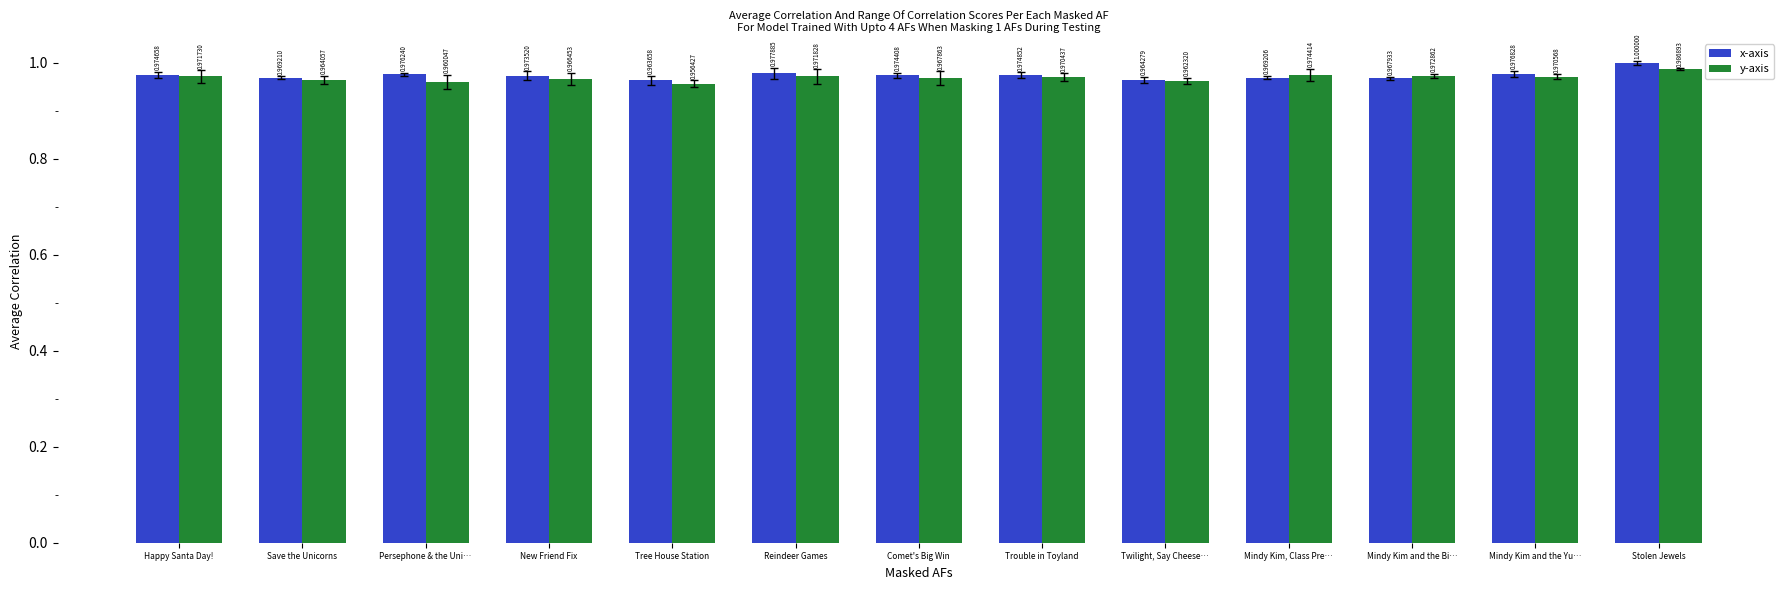

True or false: y-axis has a value of 1.0 at Stolen Jewels.

True